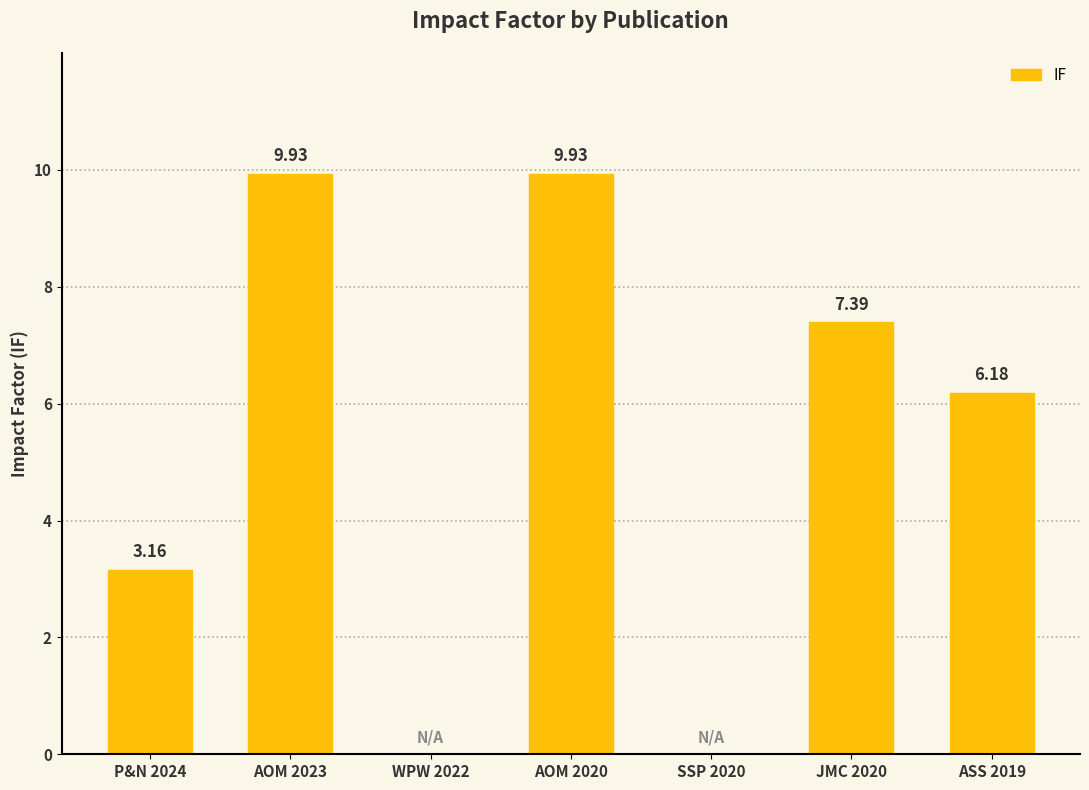

Count the number of data series in this chart.

1